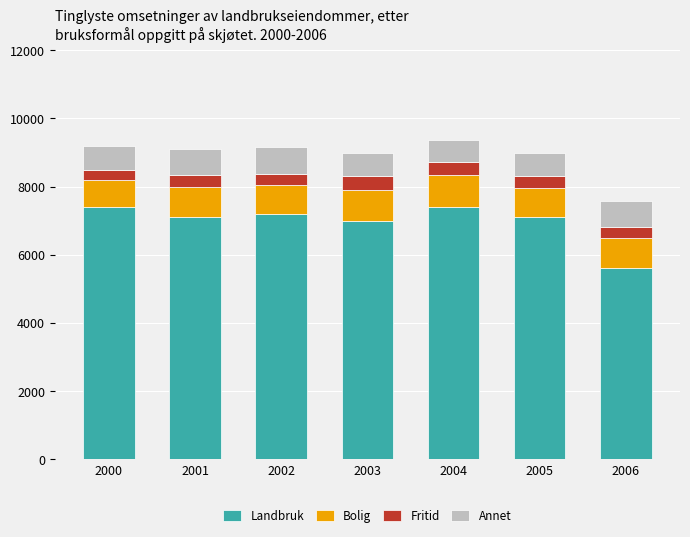

True or false: Landbruk has a value of 5600 at 2006.

True